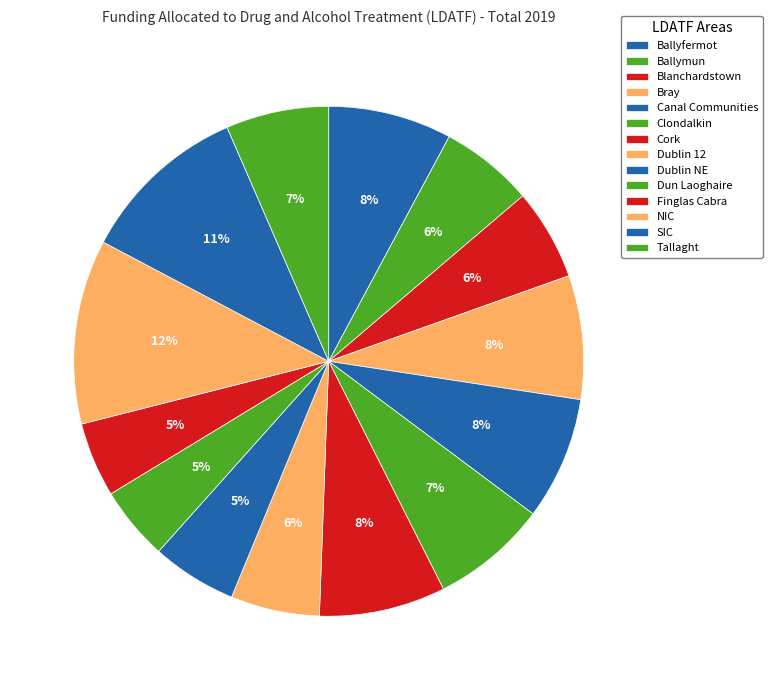

True or false: Ballymun accounts for 15% of the total.

False